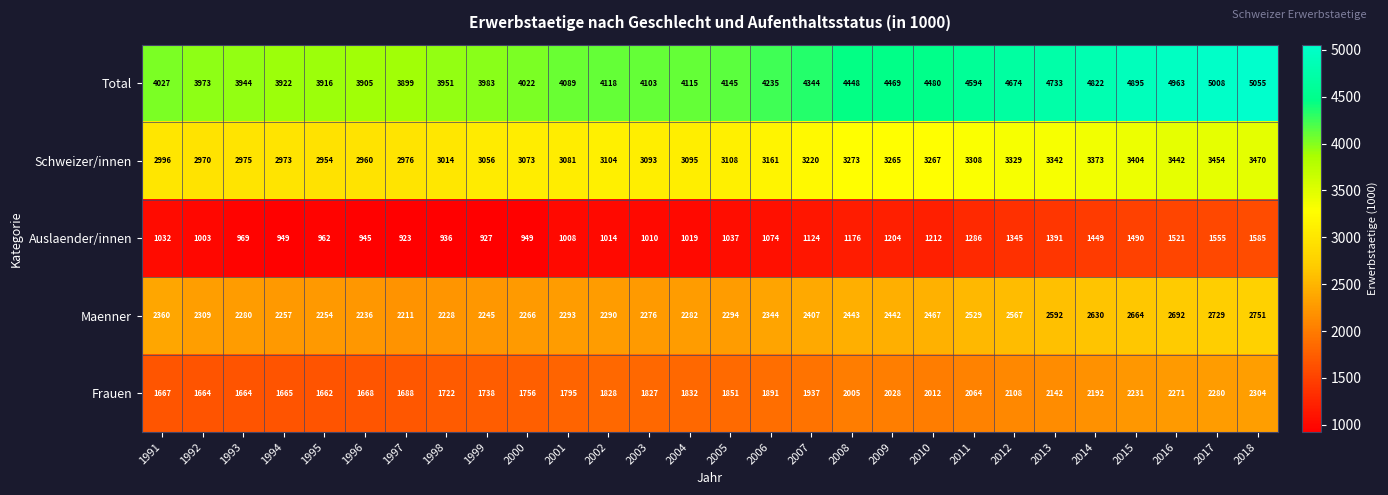

List the series in order of their overall mean, highest first.

Total, Schweizer/innen, Maenner, Frauen, Auslaender/innen